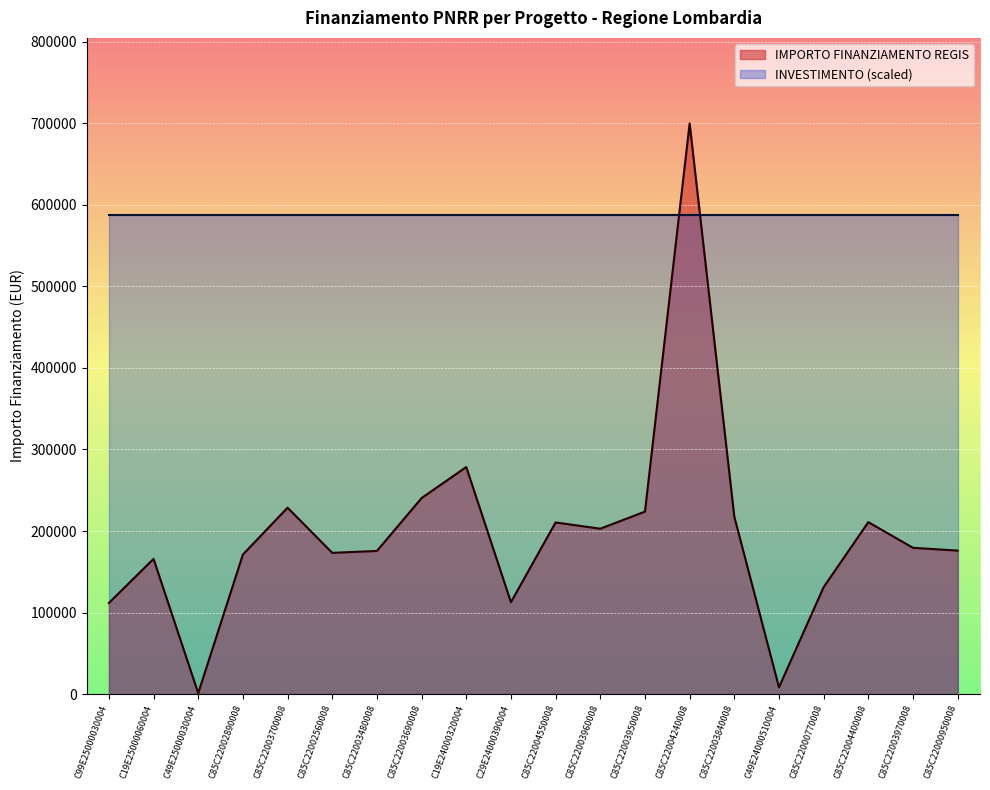

What is the ratio of the value at C85C22003840008 to the value at C99E25000030004?

1.9